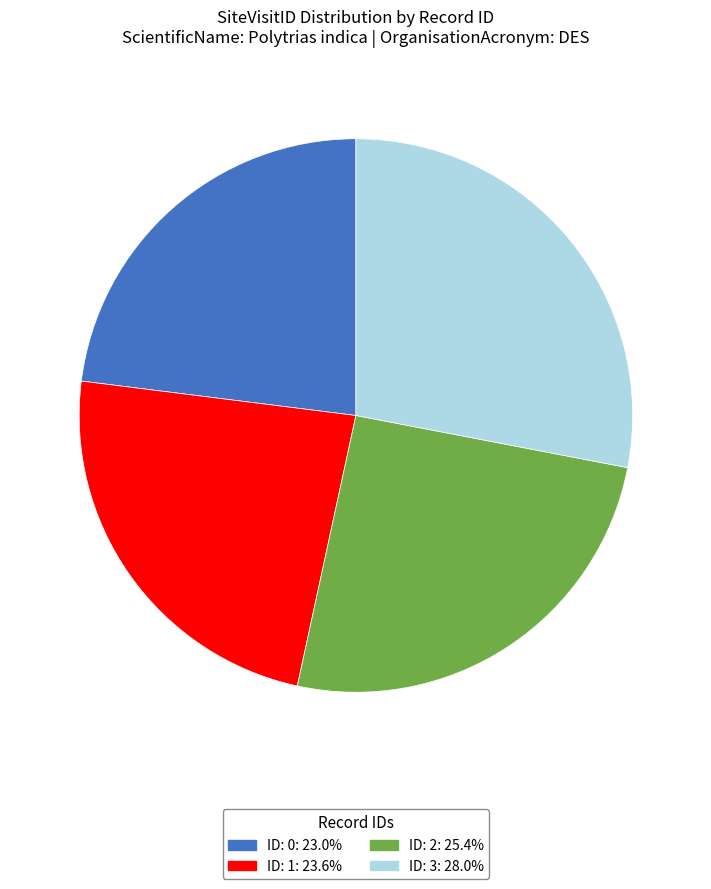

Does any single category account for the majority?

No